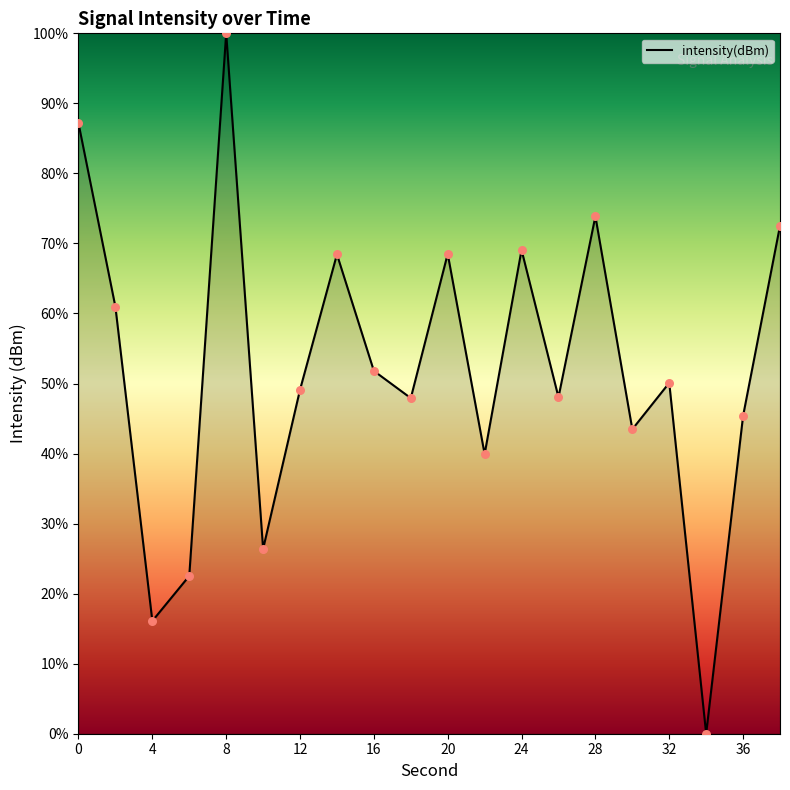

What is the difference between the maximum and minimum values?

100.0